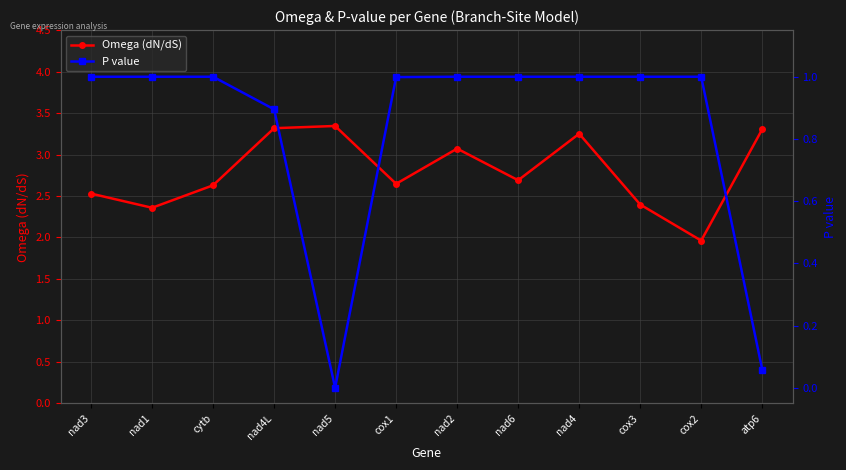

What are all the series names shown in the legend?

Omega (dN/dS), P value